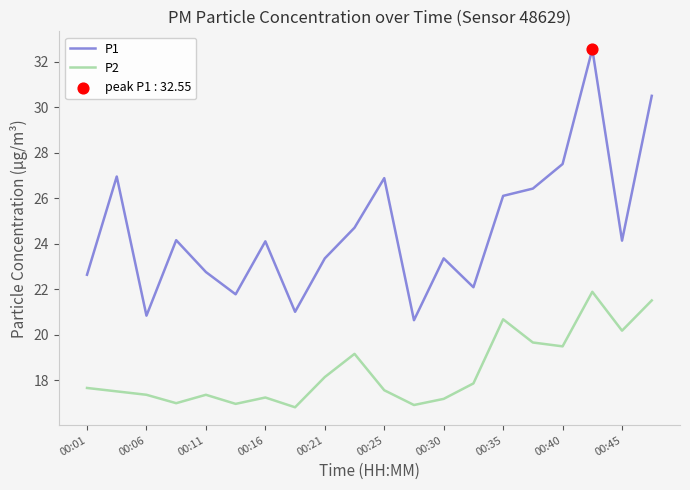

At how many categories does at least one series exceed 32?

1